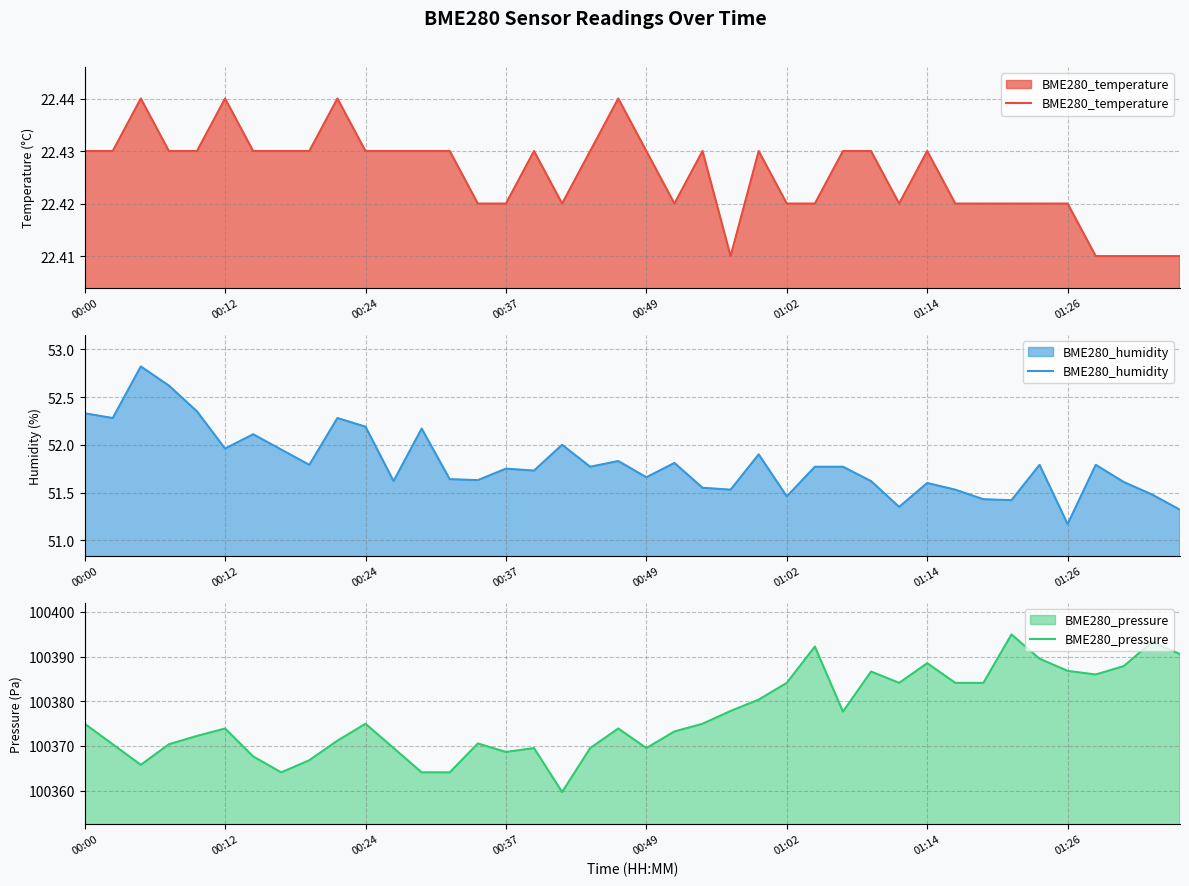

What are all the series names shown in the legend?

BME280_temperature, BME280_humidity, BME280_pressure